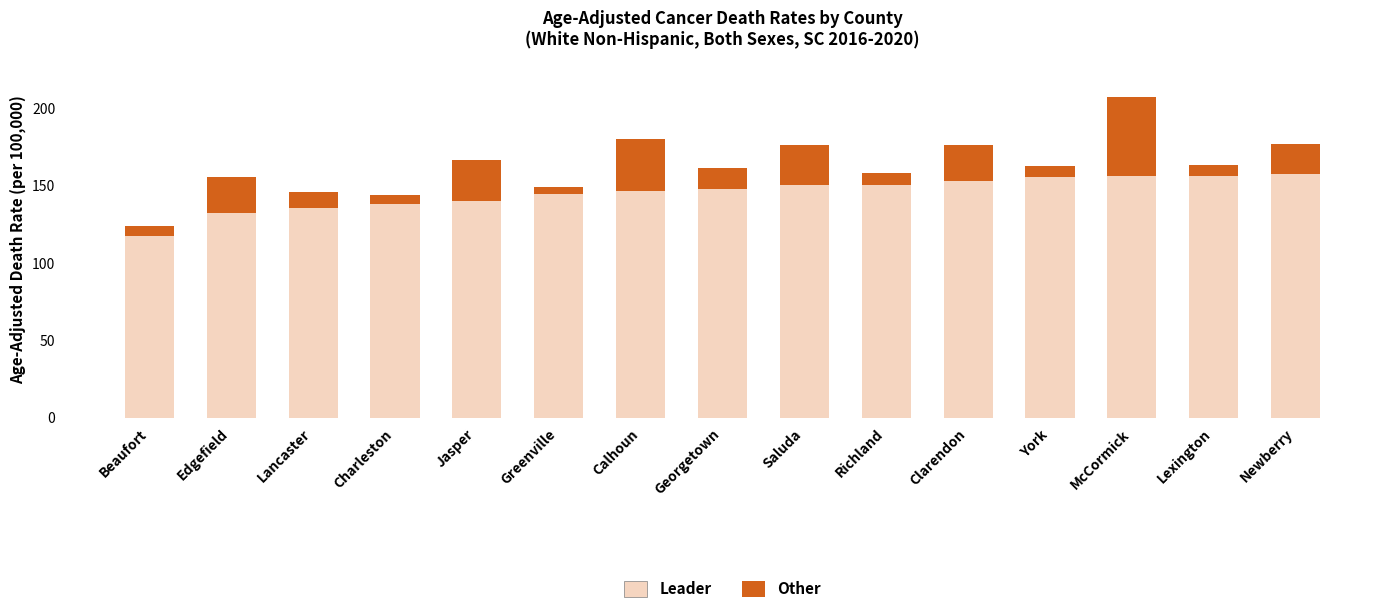

What is the sum of all Leader values?

2183.5